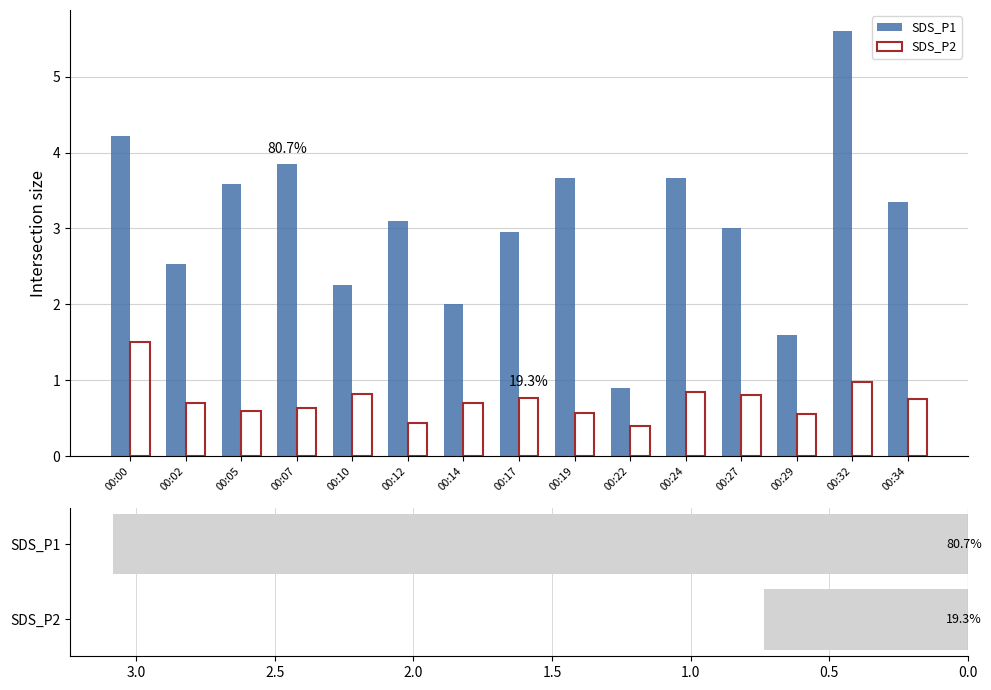

What is the value of the SDS_P2 bar at the 9th from the left?

0.6